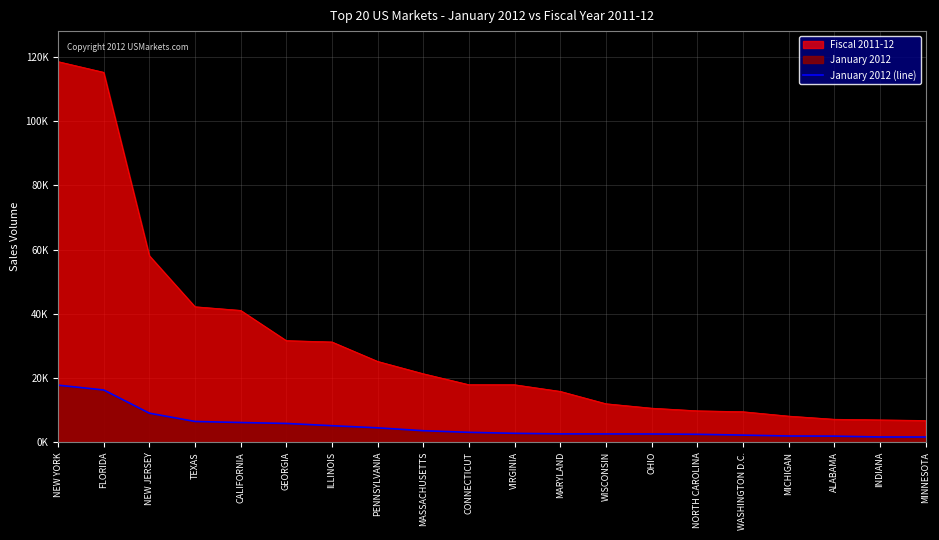

What is the label of the 8th point from the left?

PENNSYLVANIA